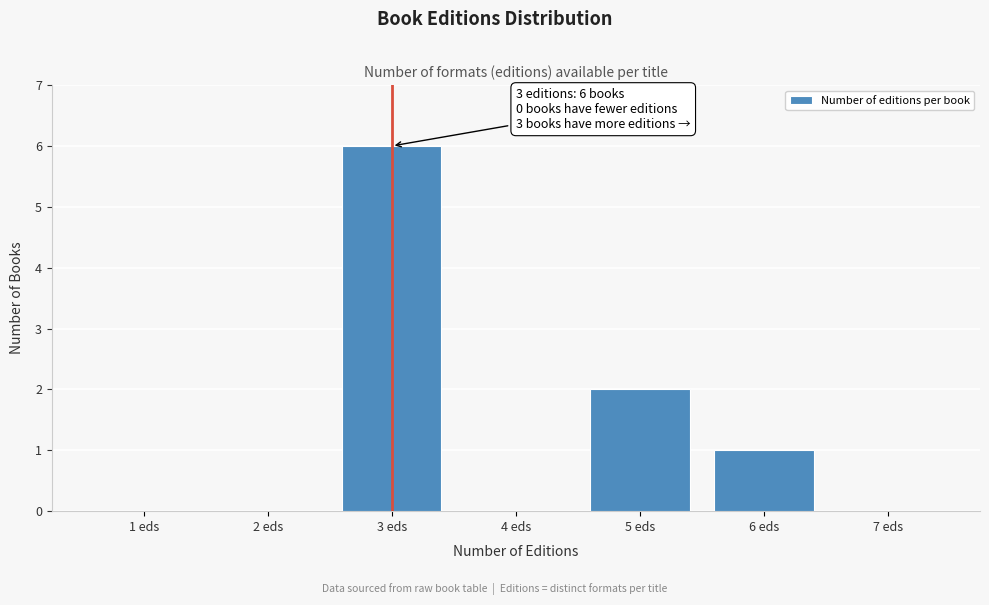

Reading left to right, what are all the values shown in this chart?

1 eds=0	2 eds=0	3 eds=6	4 eds=0	5 eds=2	6 eds=1	7 eds=0